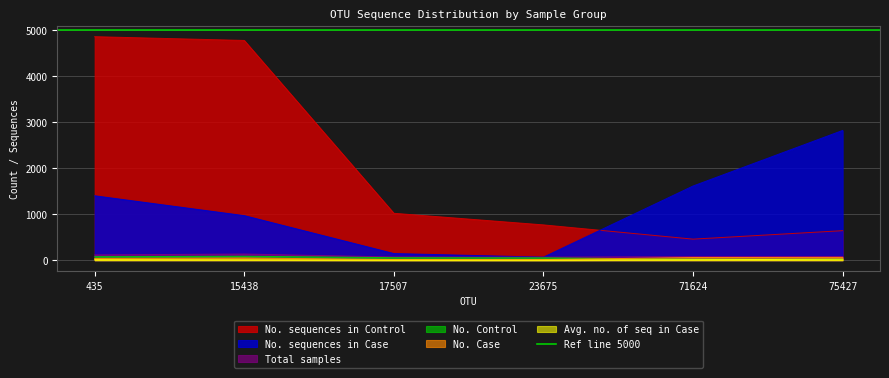

What is the value of the No. sequences in Case point at the 4th from the left?

66.2